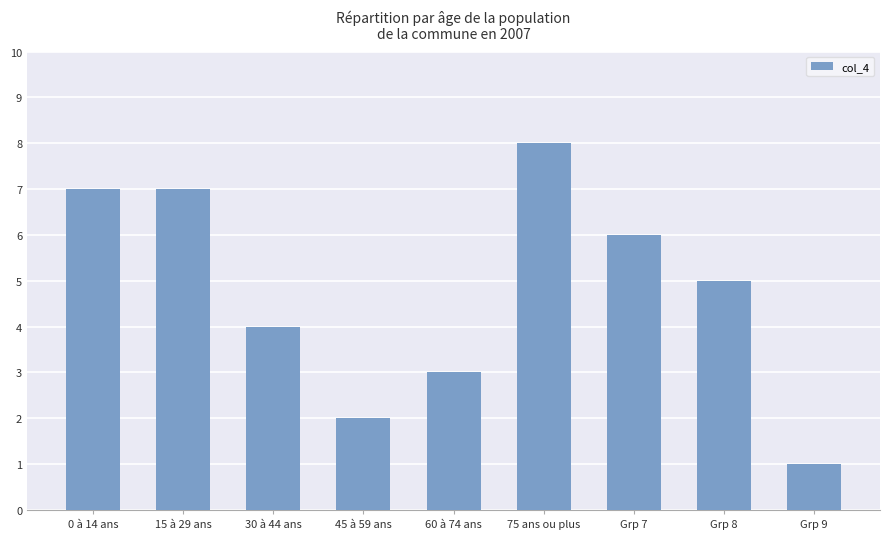

Which has a higher value, 30 à 44 ans or 0 à 14 ans?

0 à 14 ans